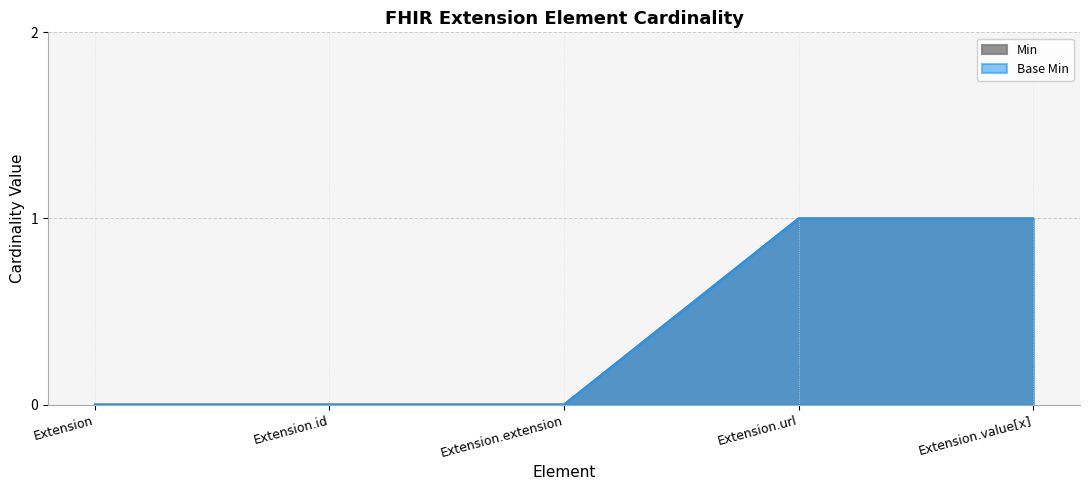

Reading right to left, list all the values displayed in this chart.

Min: 1	1	0	0	0
Base Min: 1	1	0	0	0